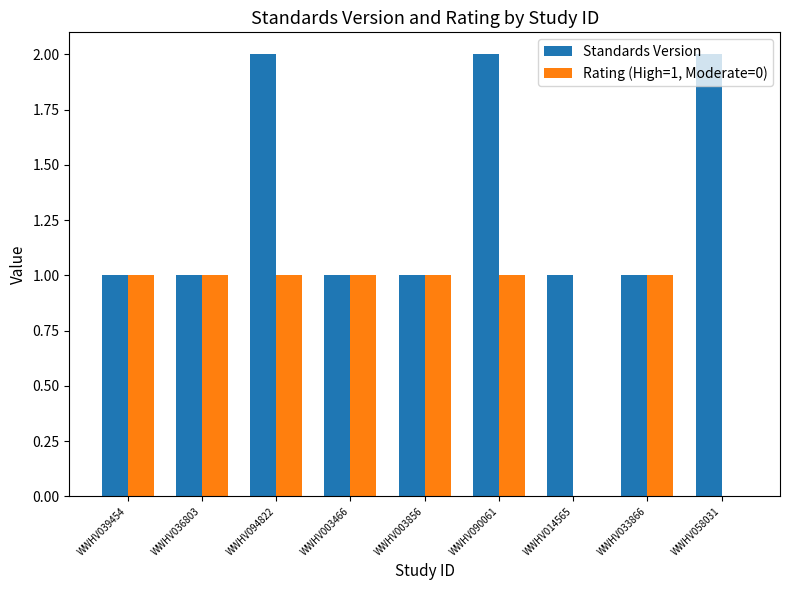

What is the average value of the Rating (High=1, Moderate=0) series?

1